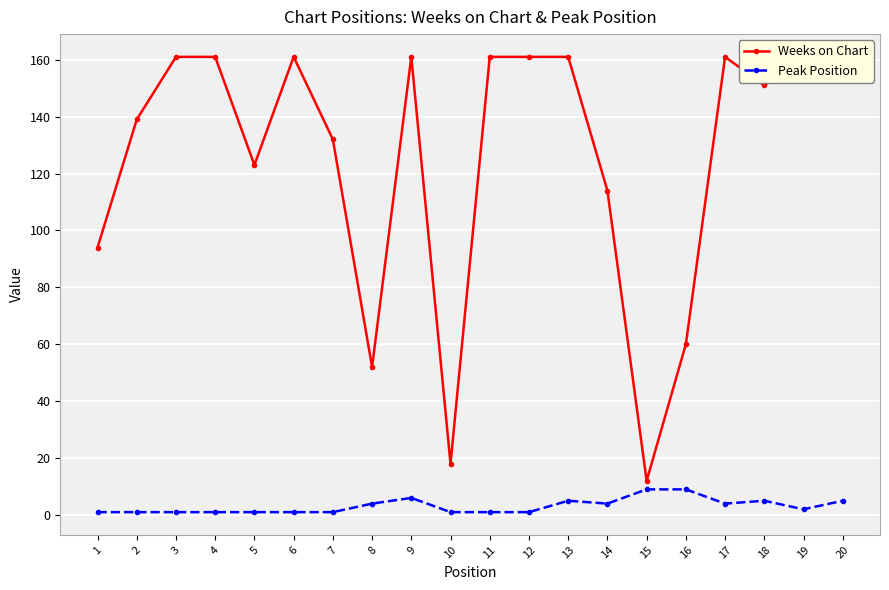

What is the sum of all Peak Position values?

63